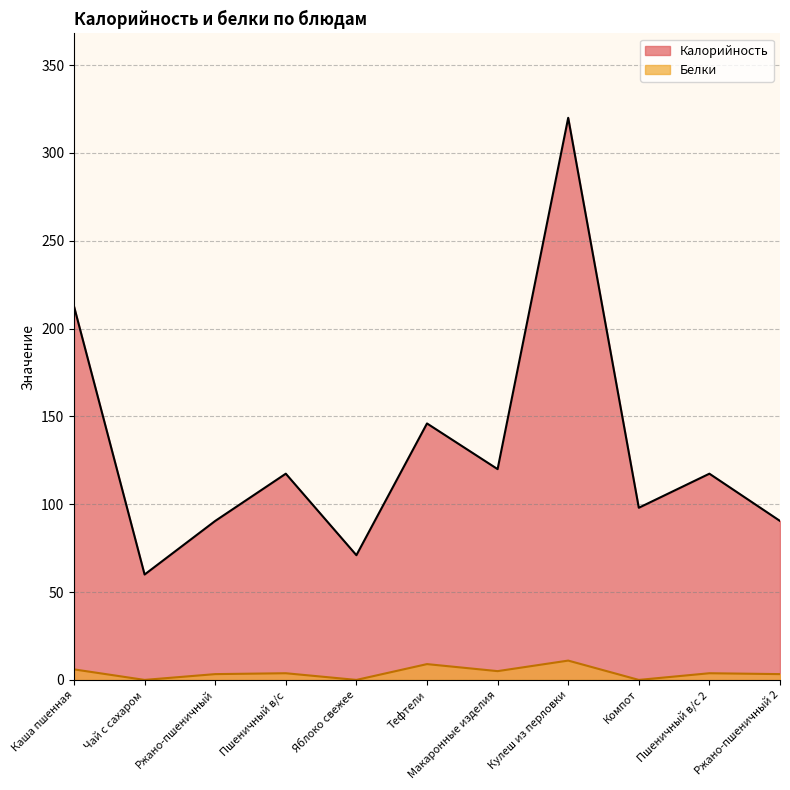

What is the highest value of the Калорийность series?

320.0